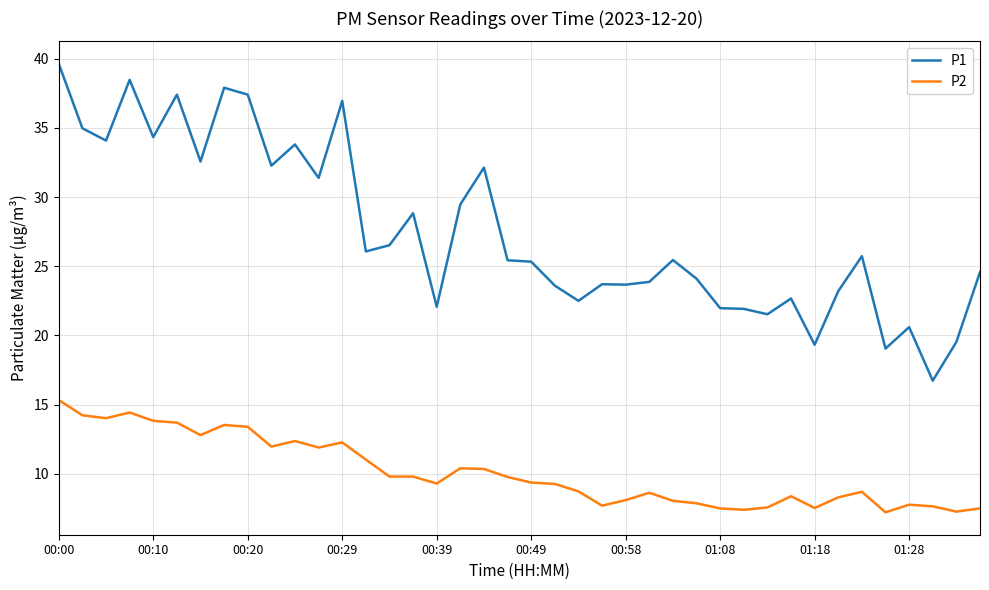

List the series in order of their peak value, lowest first.

P2, P1